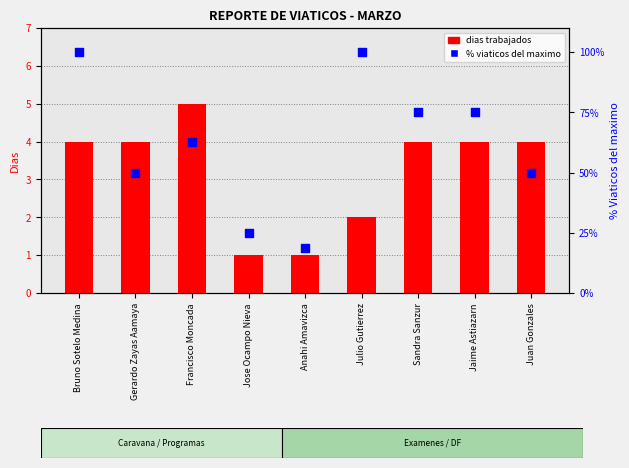

Which series has the largest total across all categories?

% viaticos del maximo